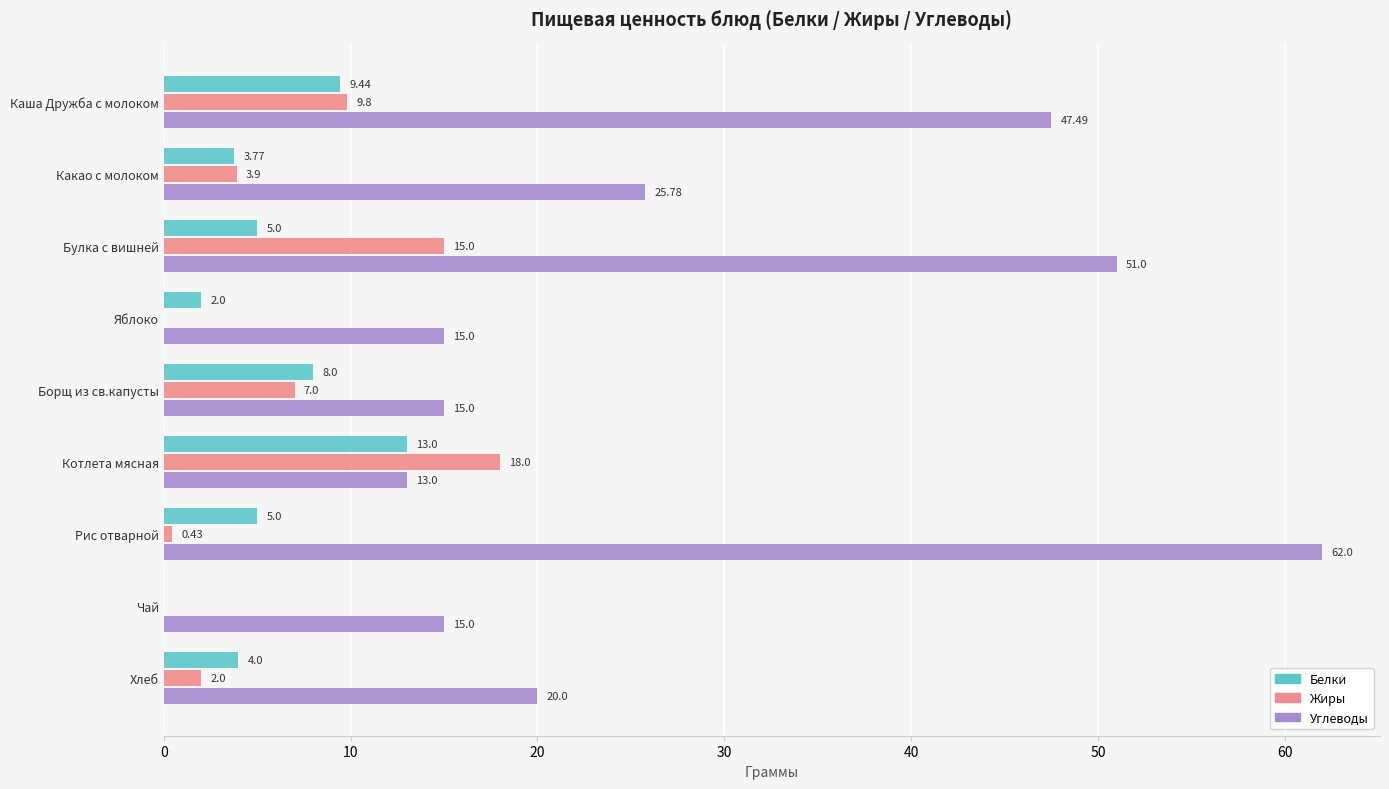

Which series changed the most between Какао с молоком and Хлеб?

Углеводы